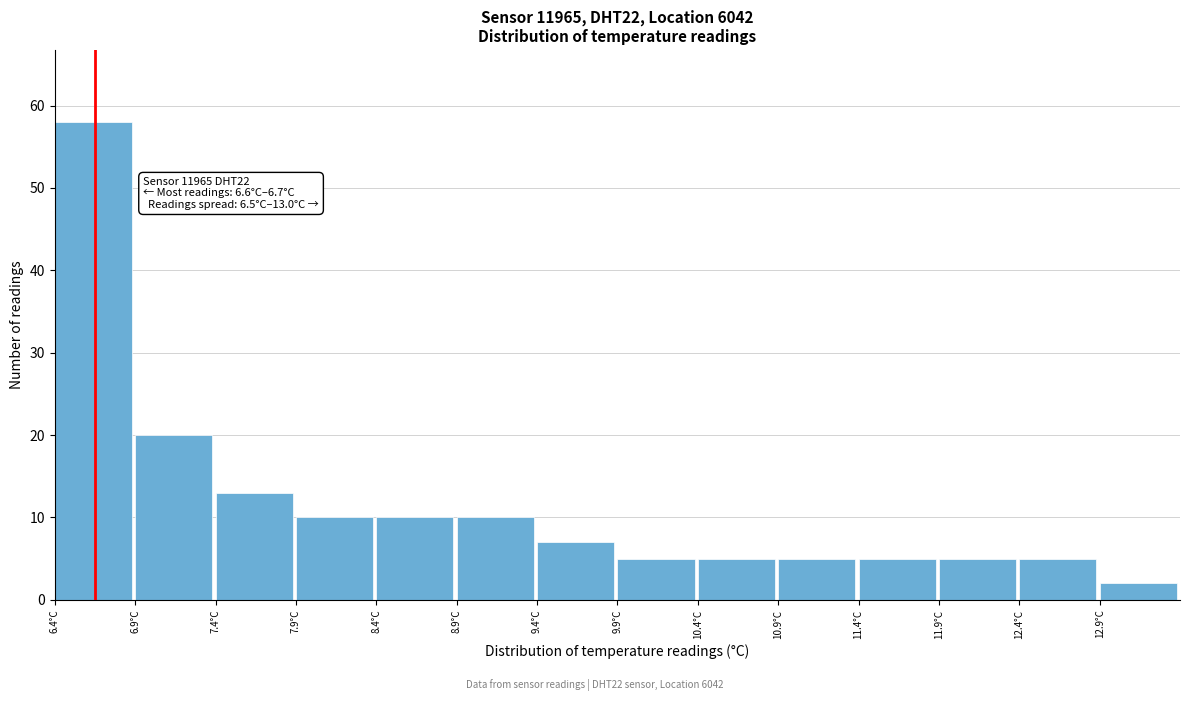

Over which range of the x-axis is the bar tallest?

6.4 to 6.9